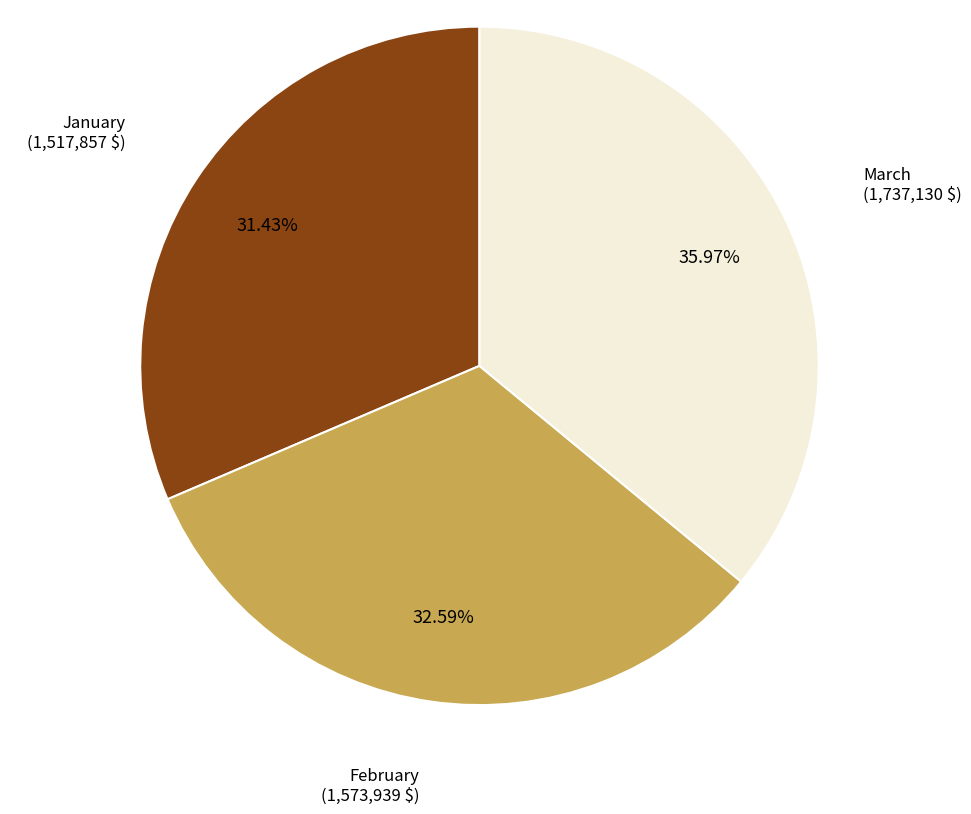

What percentage is the March slice, to the nearest percent?

36%